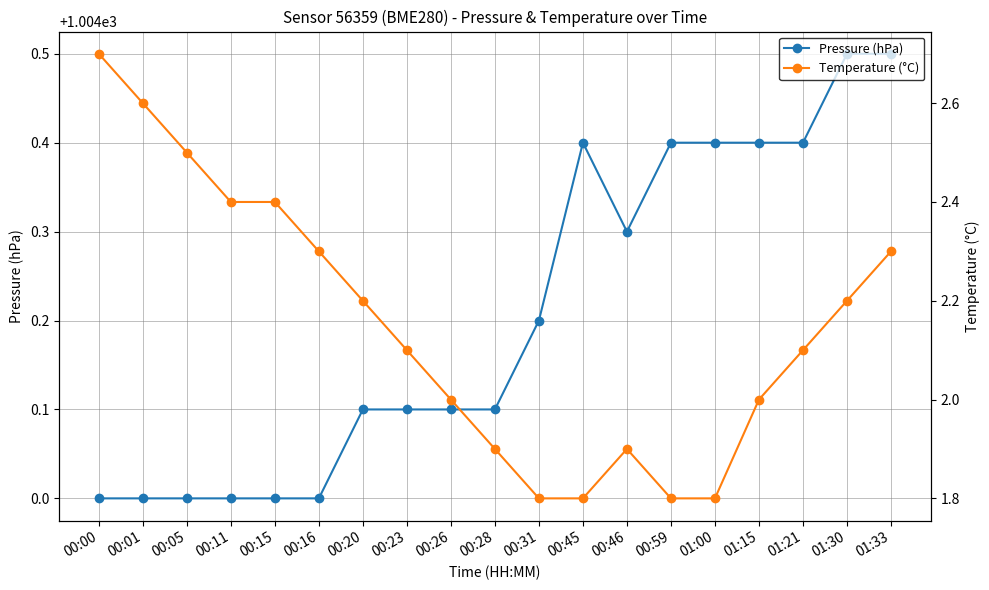

Rank the series at 00:00 from lowest to highest value.

Temperature (°C), Pressure (hPa)